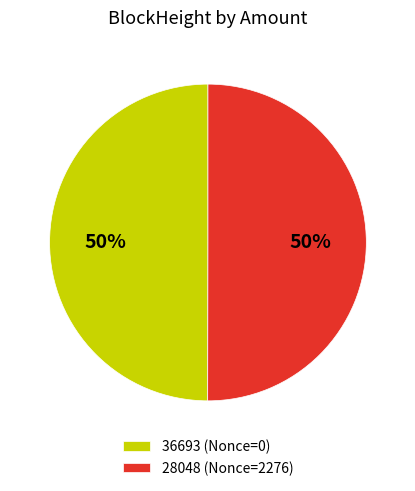

Count the number of slices in the pie.

2